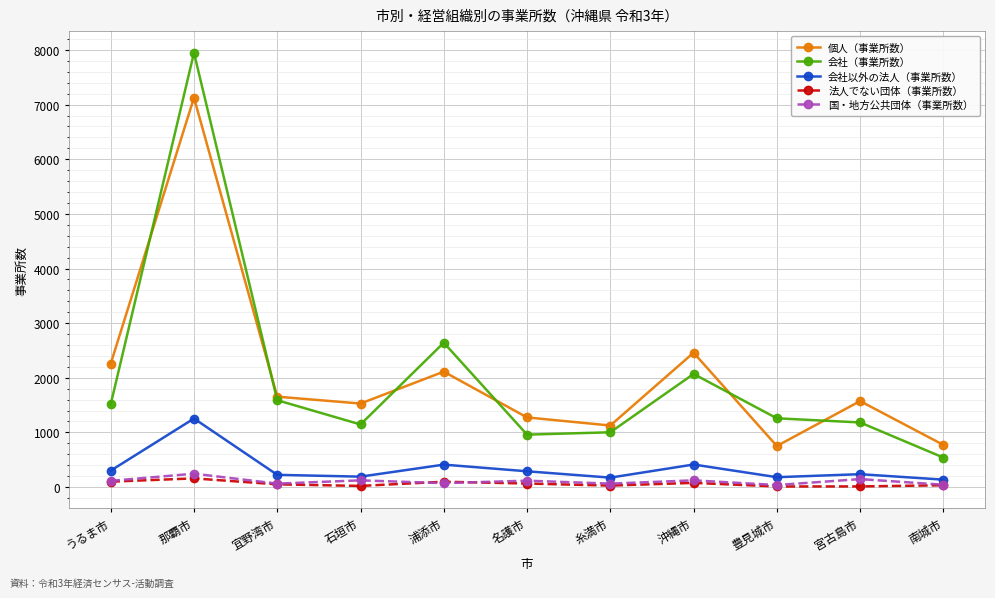

What are all the series names shown in the legend?

個人（事業所数）, 会社（事業所数）, 会社以外の法人（事業所数）, 法人でない団体（事業所数）, 国・地方公共団体（事業所数）